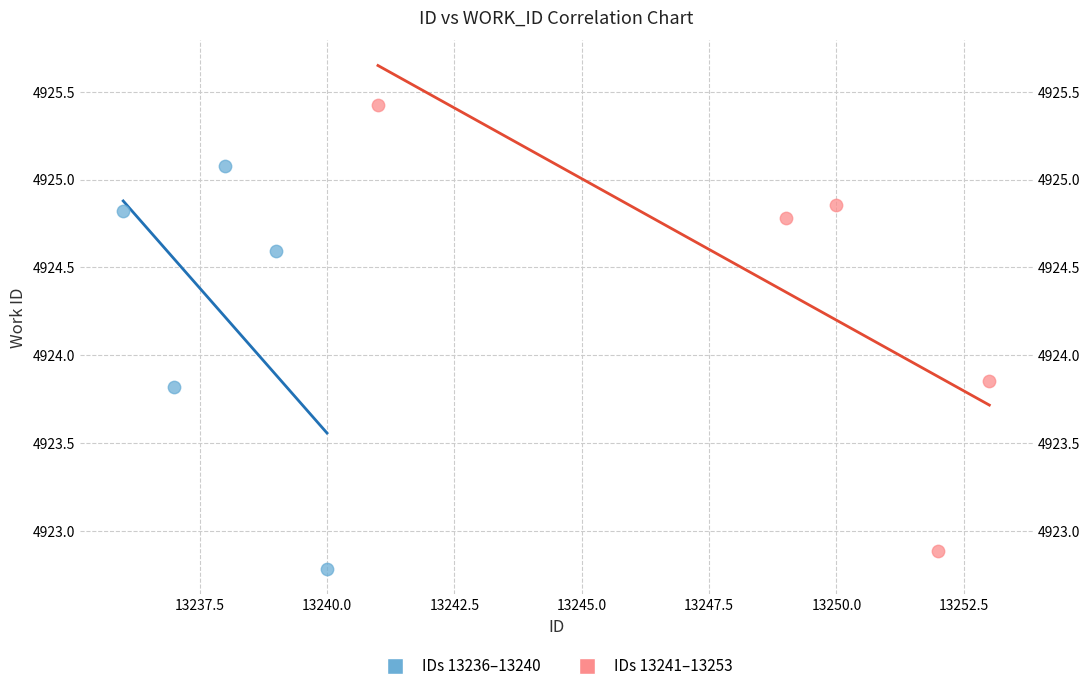

Which series contains the lowest Y value?

IDs 13236–13240